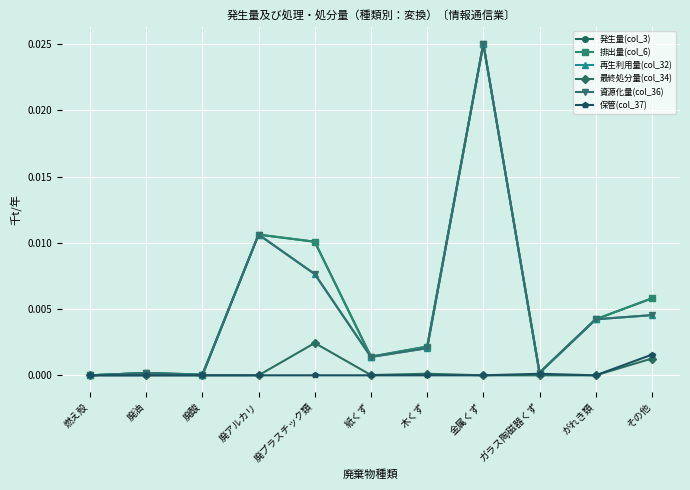

How many interior local peaks does the 発生量(col_3) series have?

3